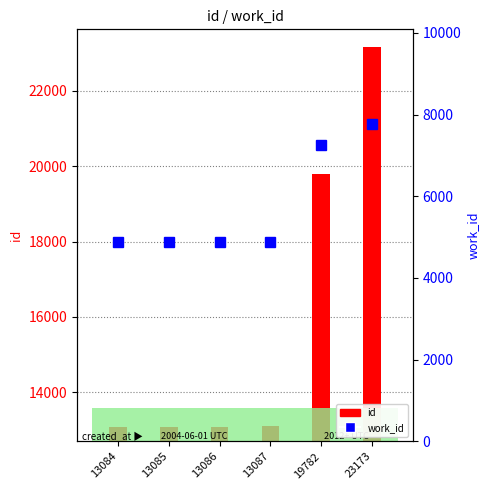

What is the spread (max minus min) of values at 13085?

8207